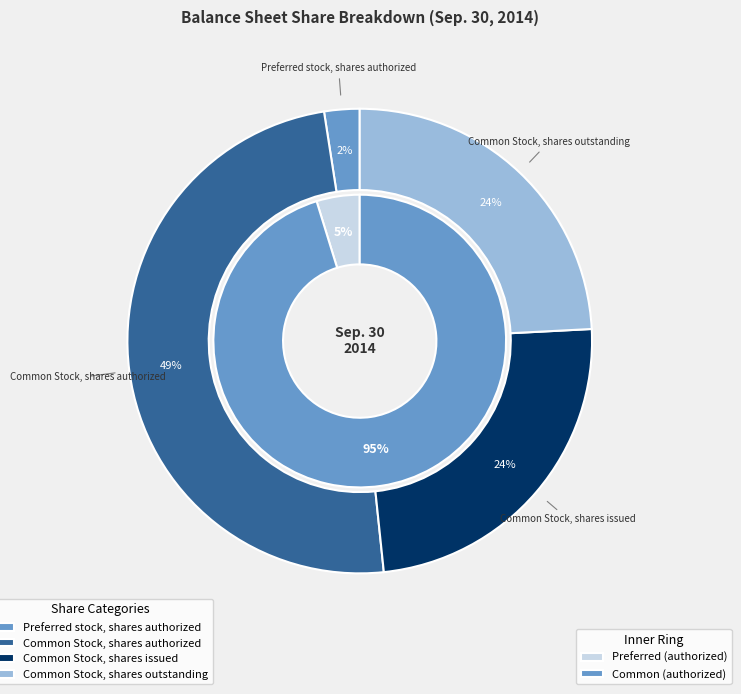

Does Common Stock, shares outstanding account for over 50% of the chart?

No